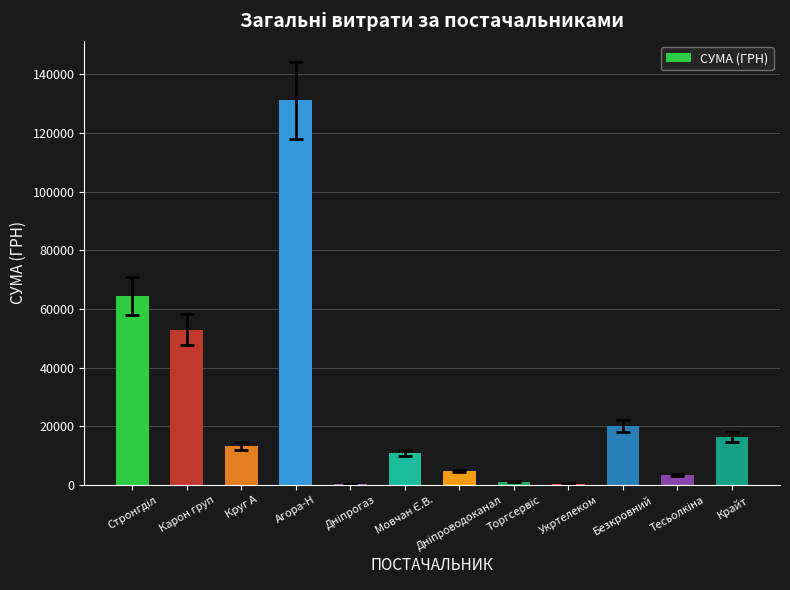

What is the approximate value at Безкровний?

20149.4